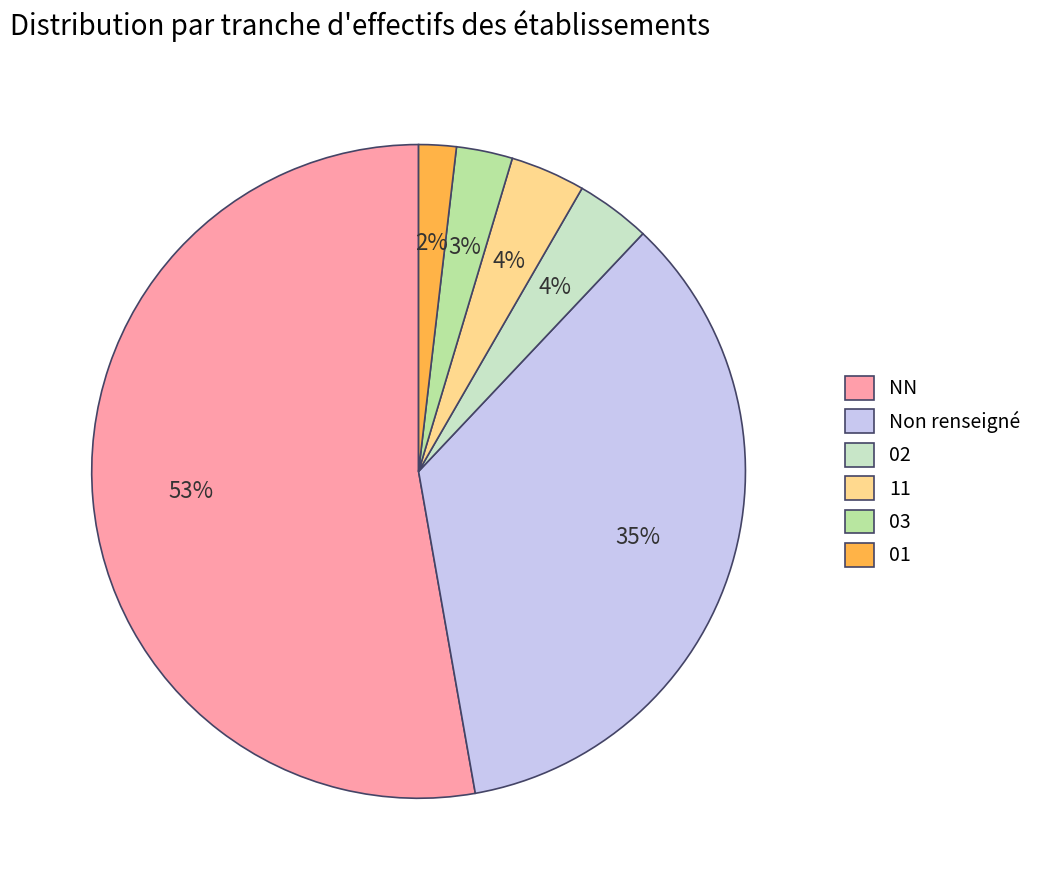

Count the number of slices in the pie.

6